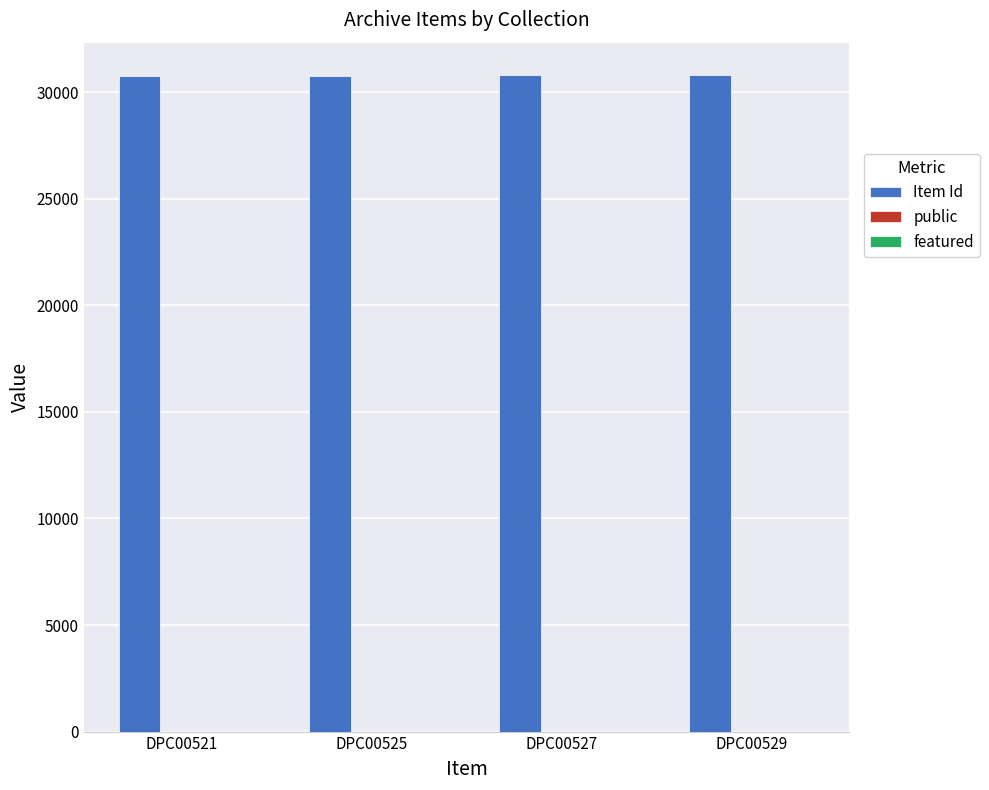

Which series has the largest total across all categories?

Item Id